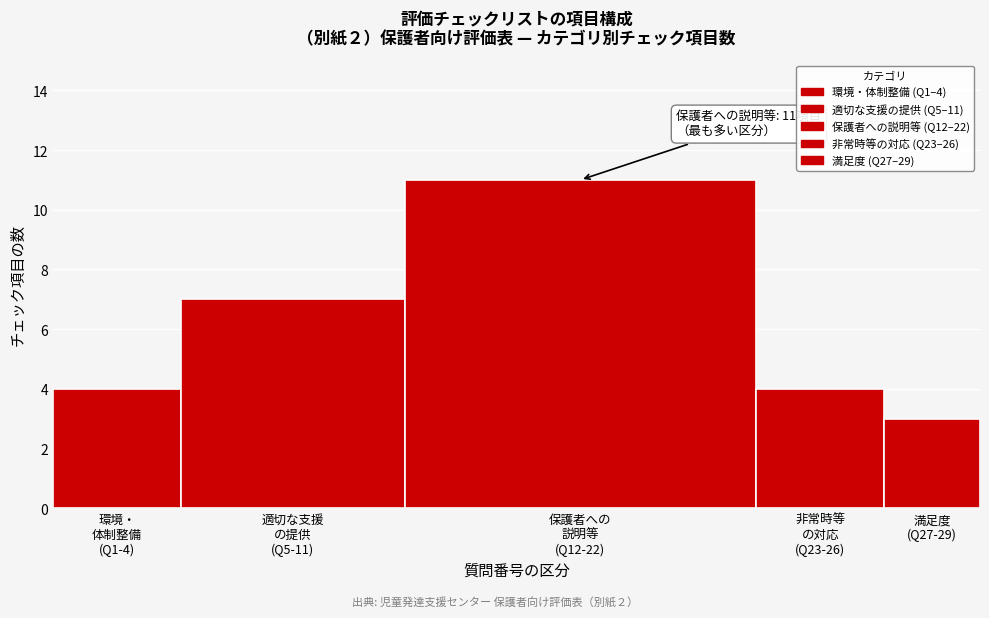

Reading right to left, what are all the values shown in this chart?

3	4	11	7	4